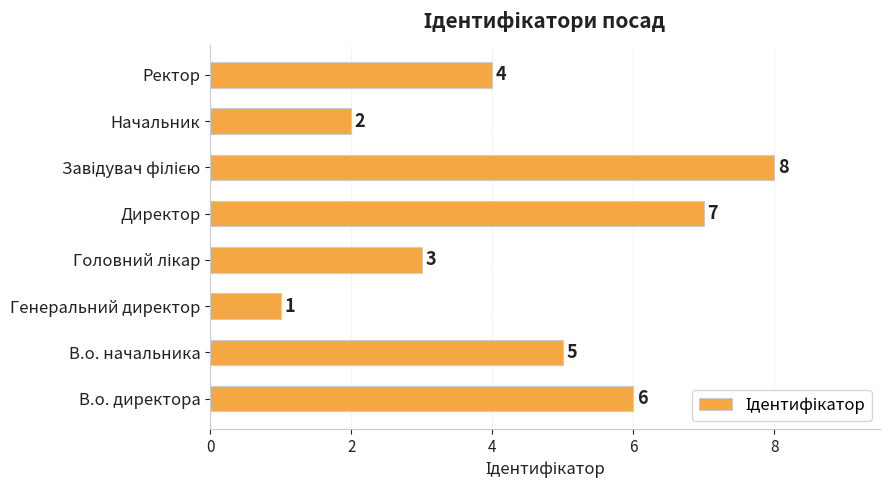

Reading bottom to top, list all the values displayed in this chart.

6	5	1	3	7	8	2	4